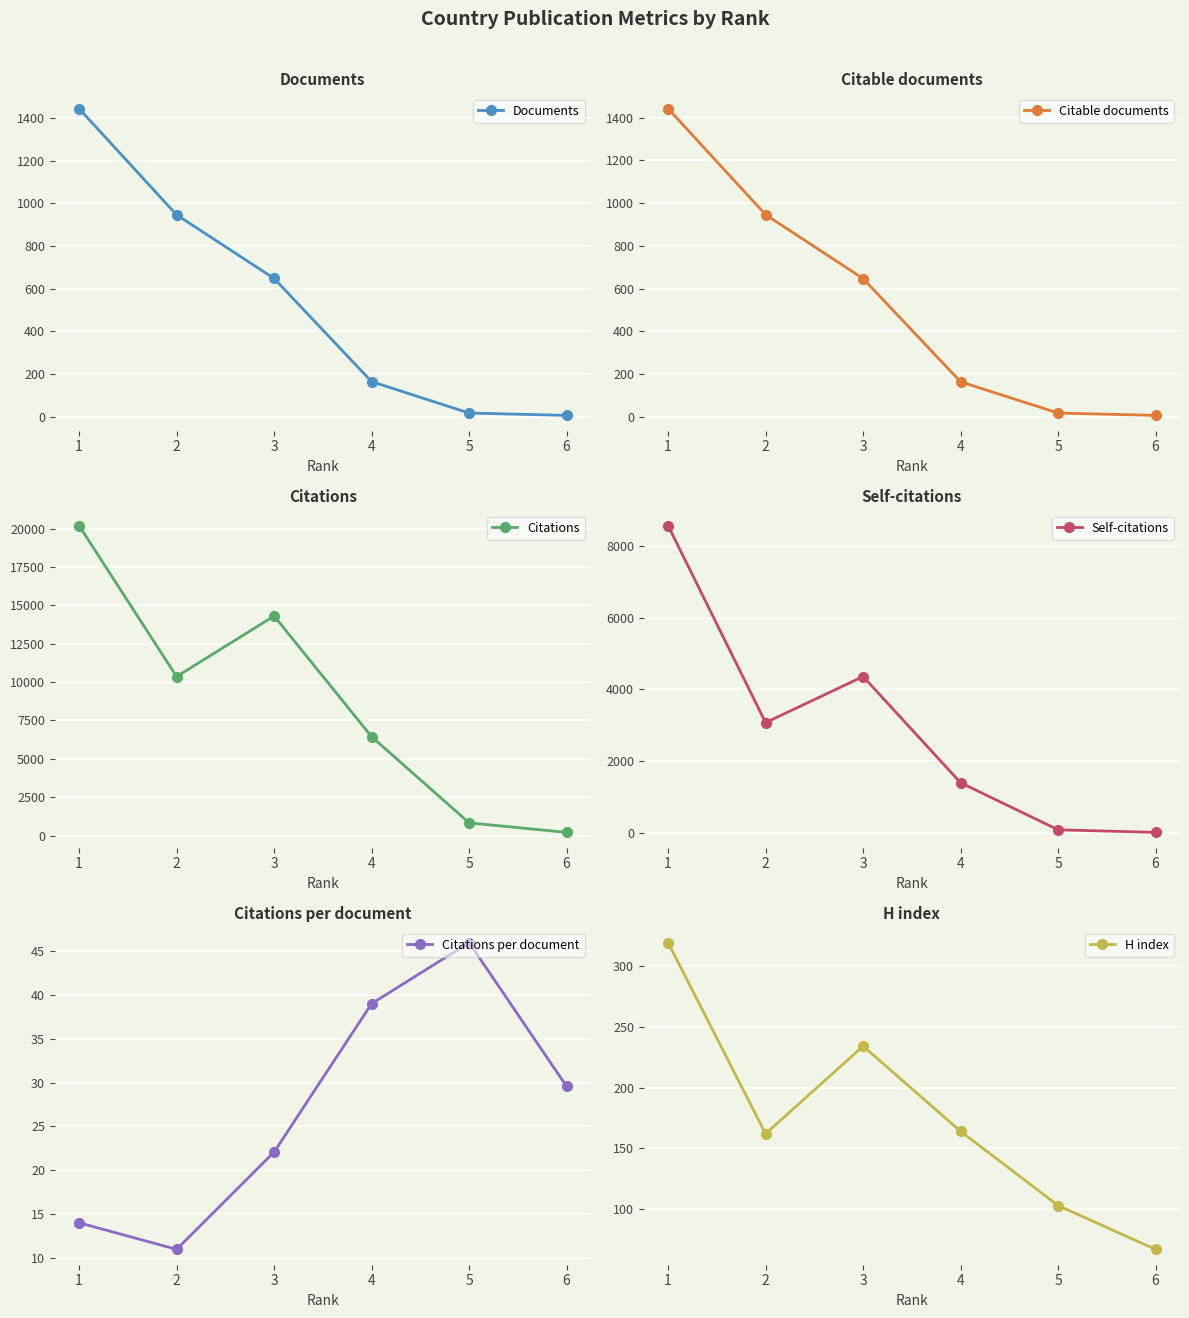

What is the average value of the H index series?

175